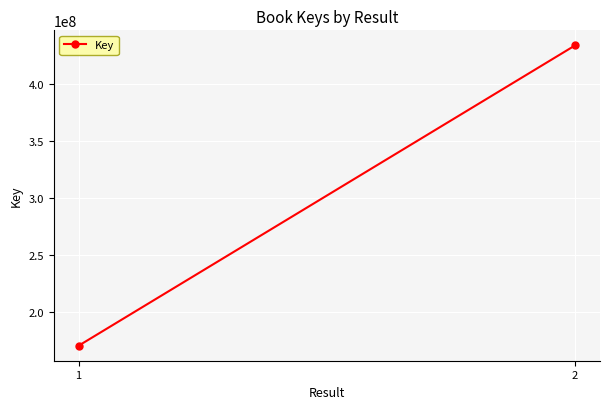

List the labels in order of value, largest first.

2, 1